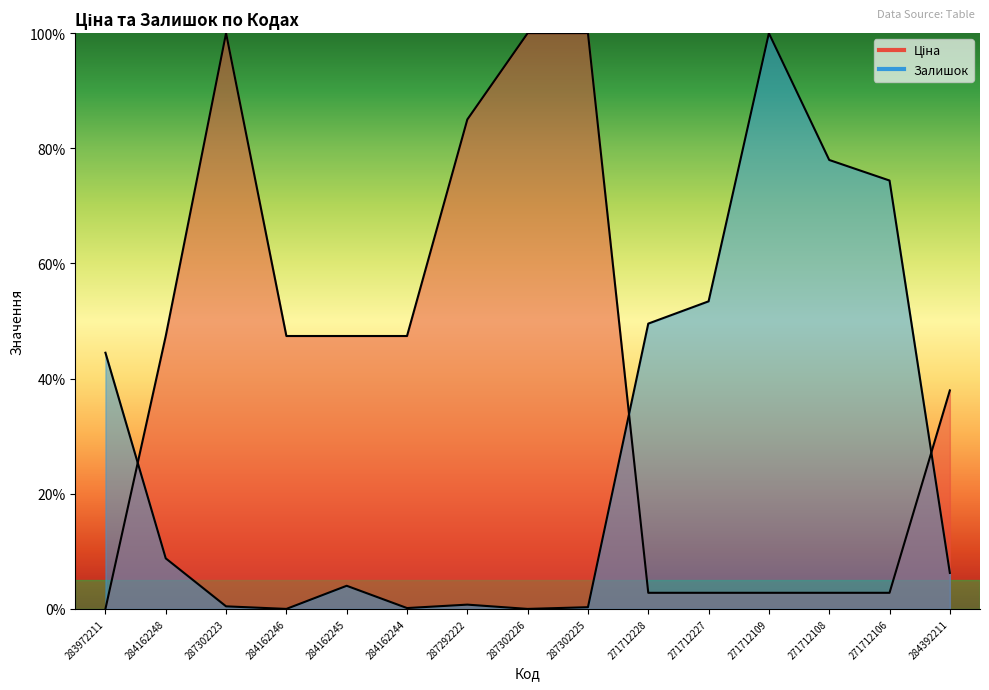

Which category has the highest value across all series?

287302223